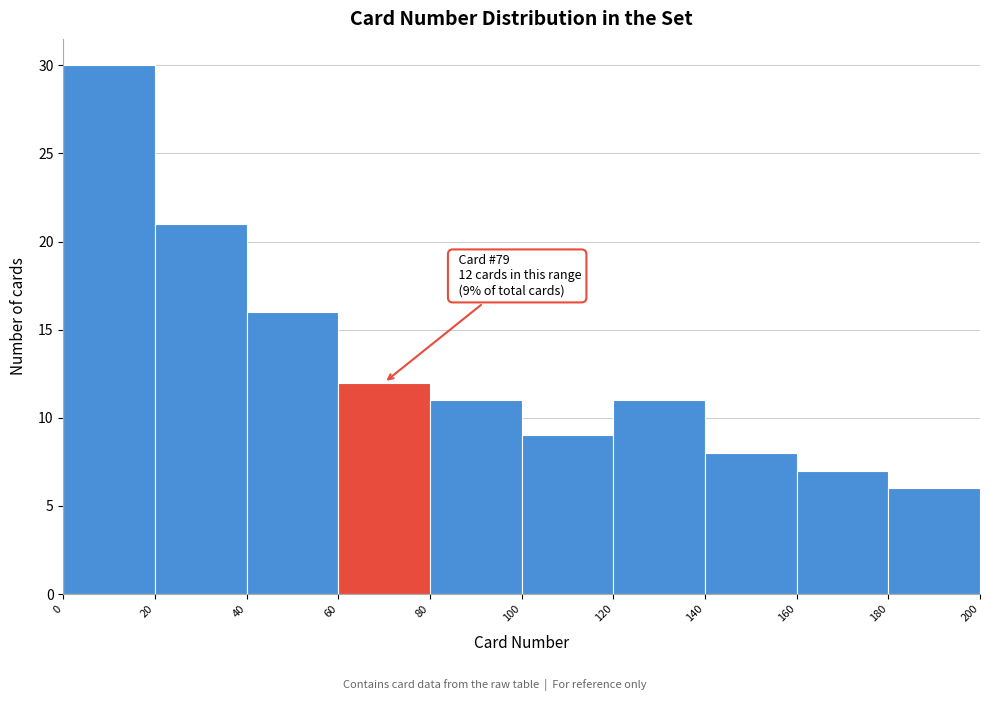

Which range on the x-axis has the tallest bar?

0 to 20